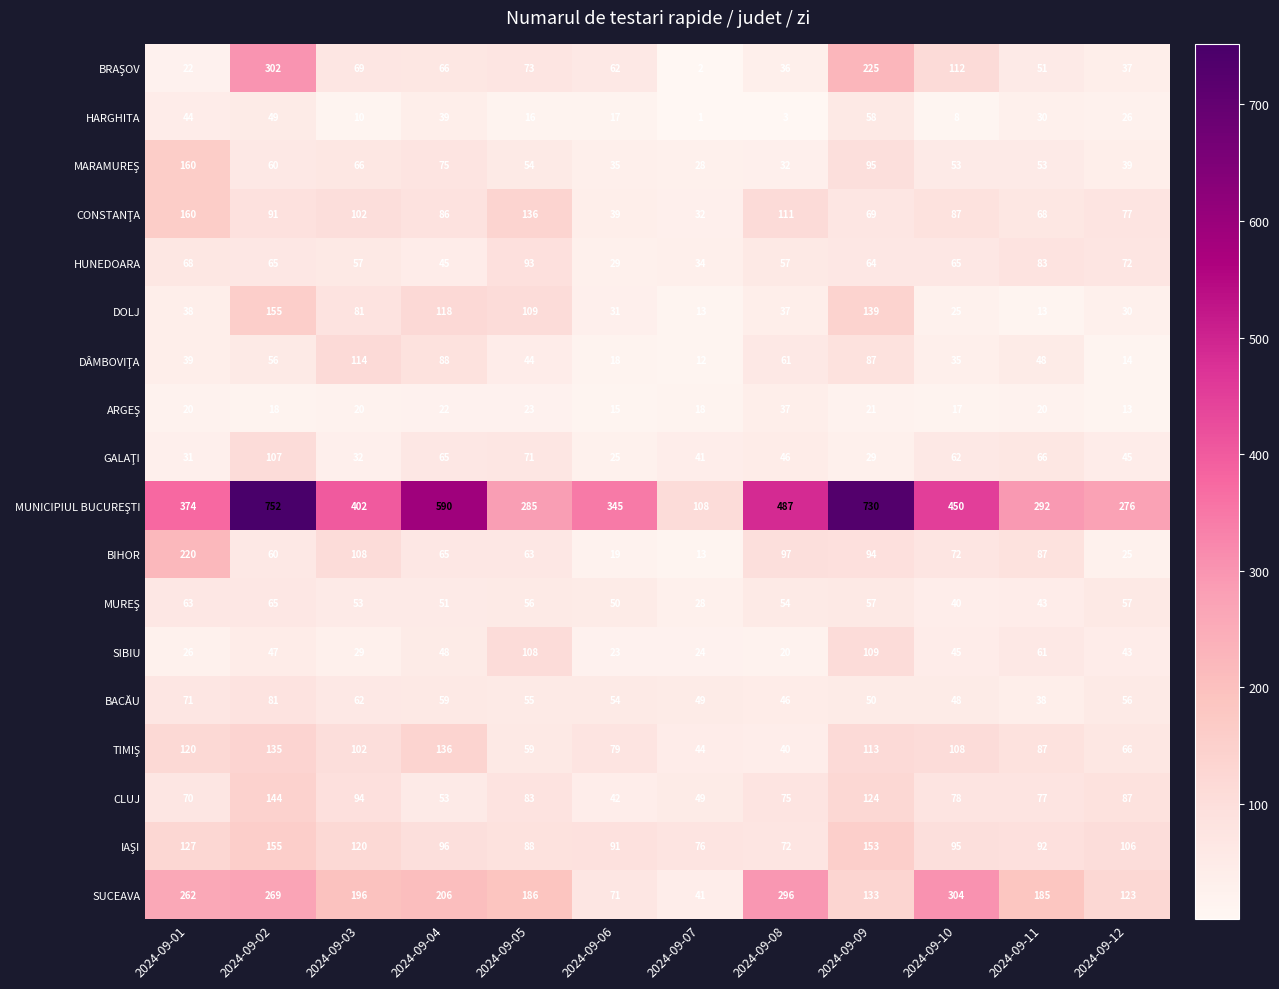

Count the number of data series in this chart.

18